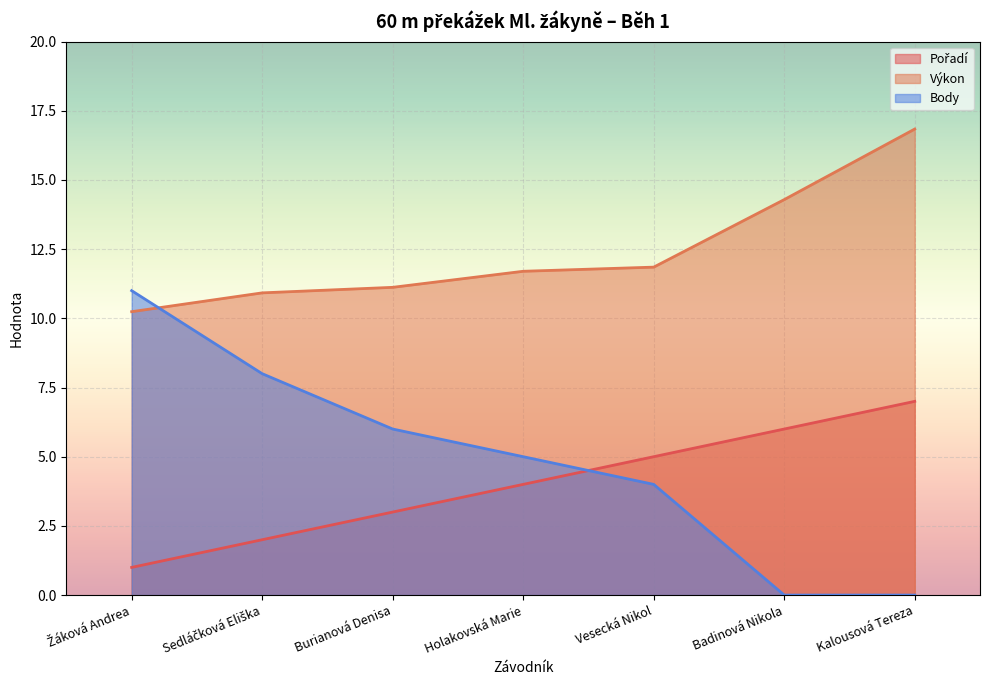

At which label is Výkon closest to 13?

Vesecká Nikol